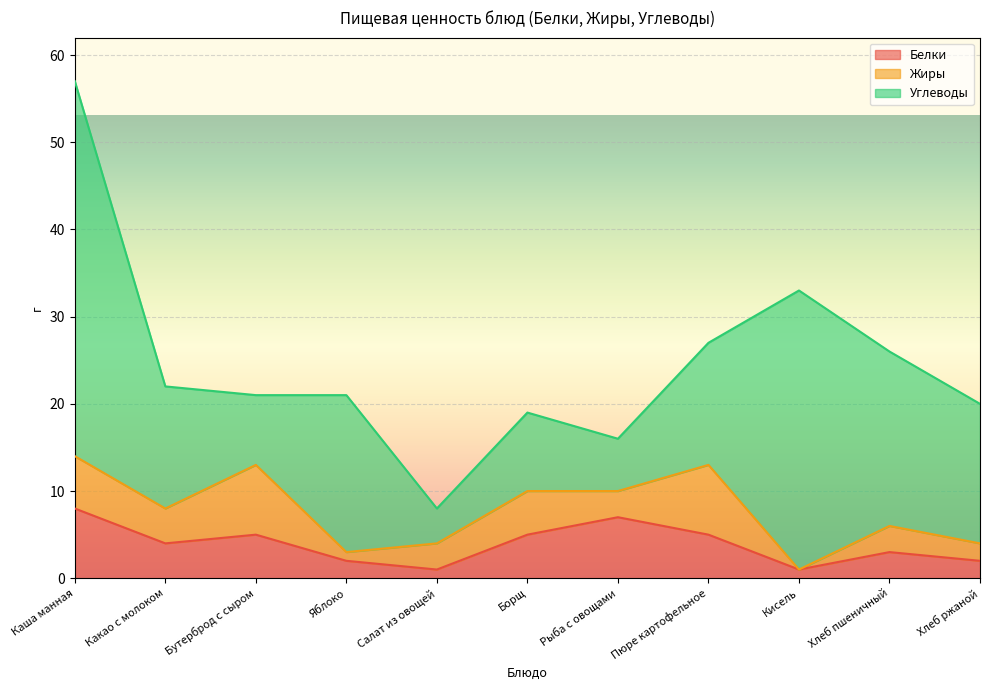

What is the sum of all Жиры values?

43